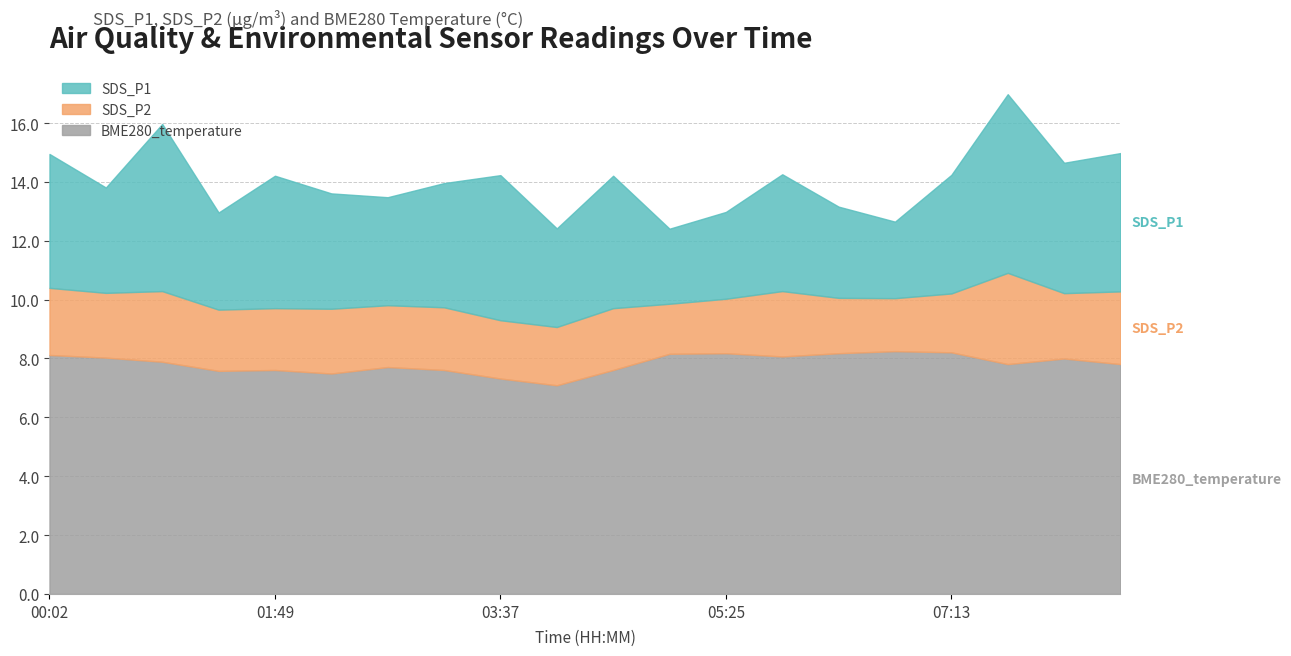

What is the difference between the SDS_P1 values at 00:02 and 01:22?

1.2